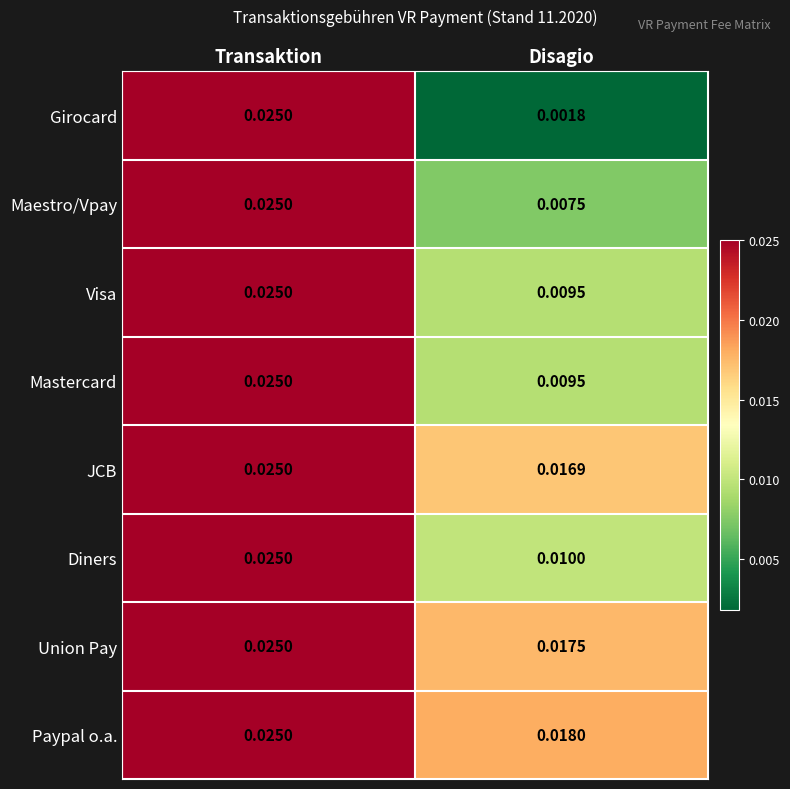

Which series has the largest range (max minus min)?

Girocard